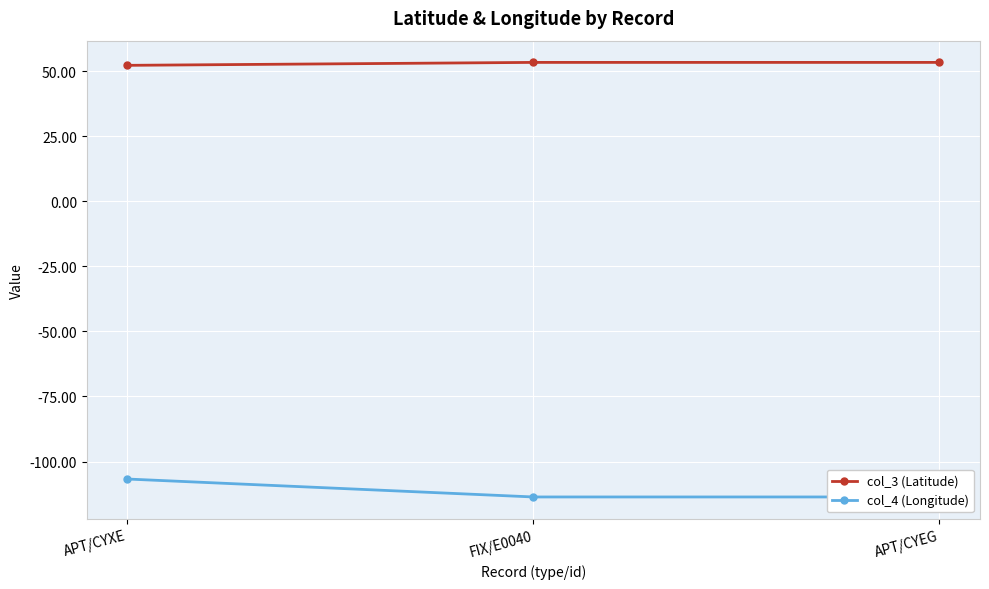

What is the difference between the col_4 (Longitude) values at APT/CYXE and APT/CYEG?

6.9